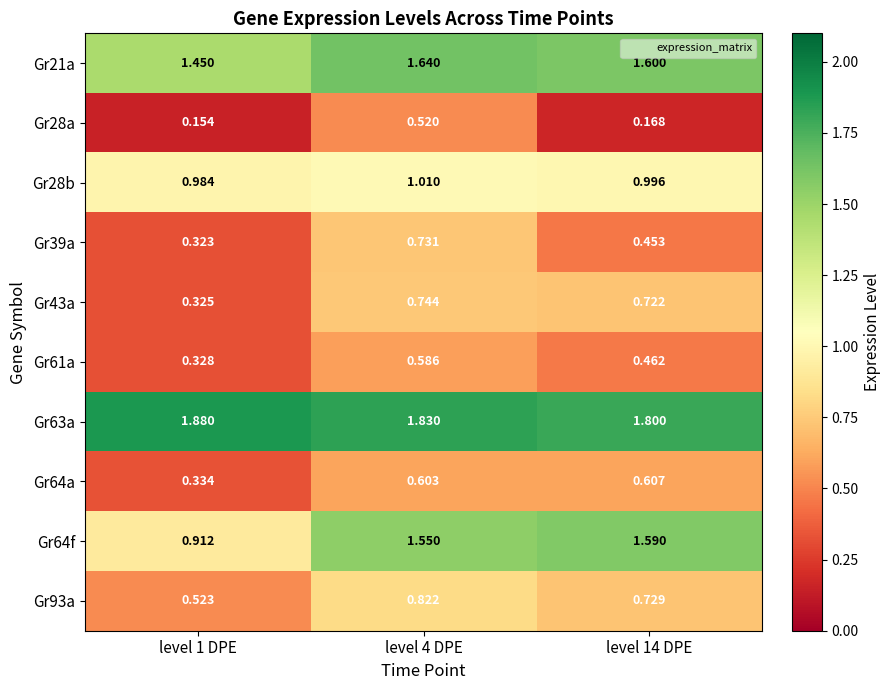

What is the total value across all series at level 14 DPE?

9.1